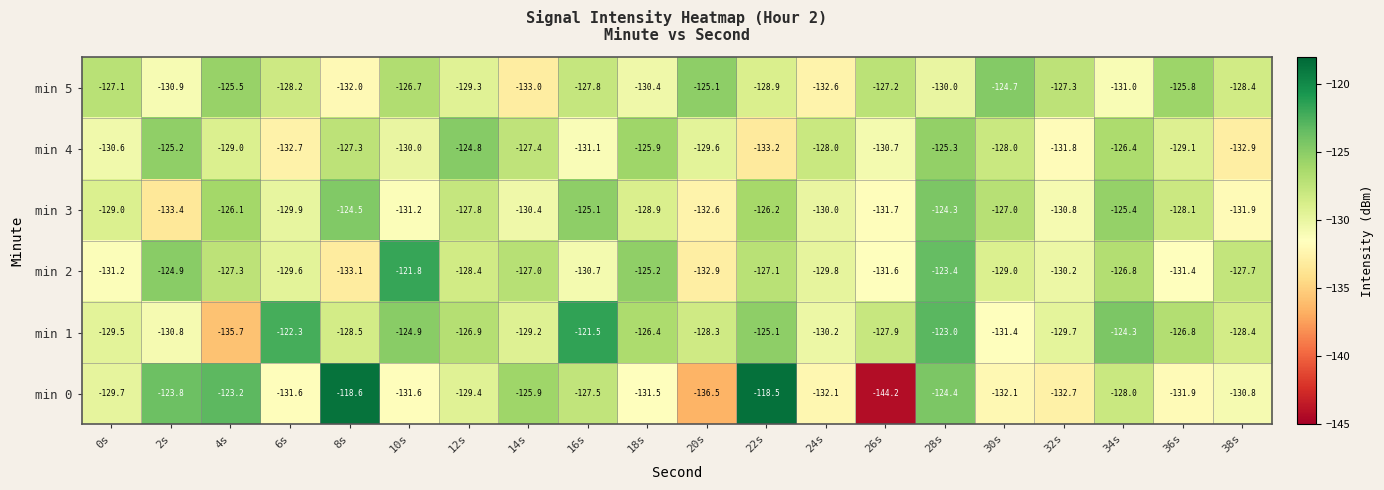

Which series has the widest spread of values?

min 0